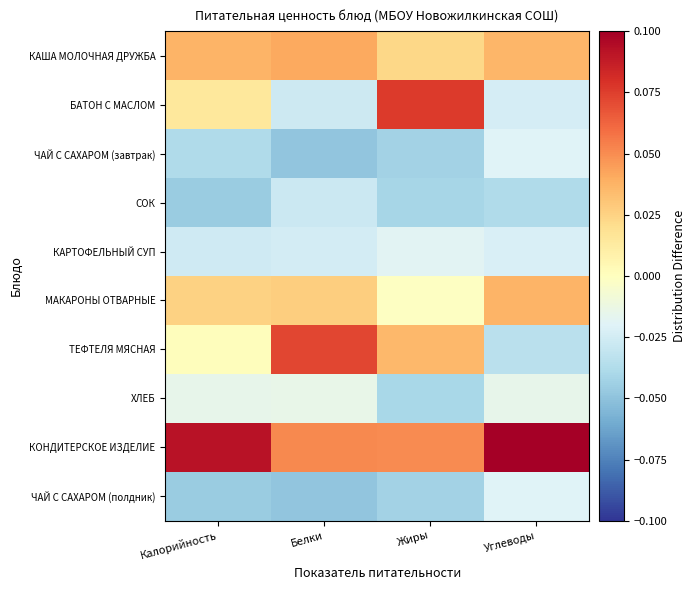

What is the spread (max minus min) of values at Белки?

0.1